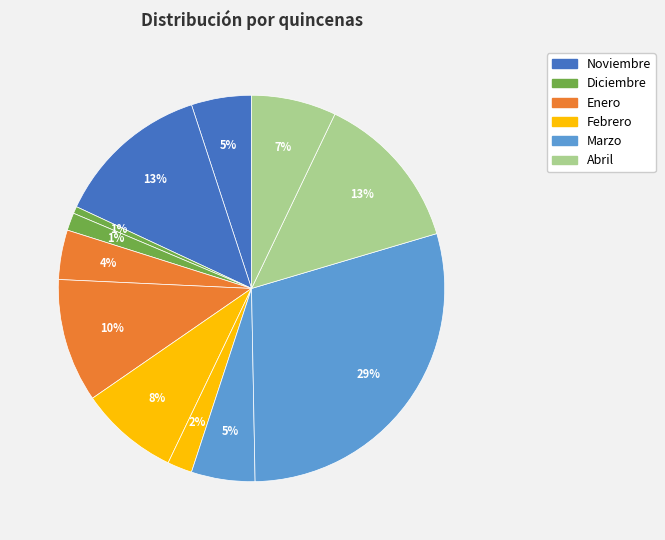

Does any single category account for the majority?

No